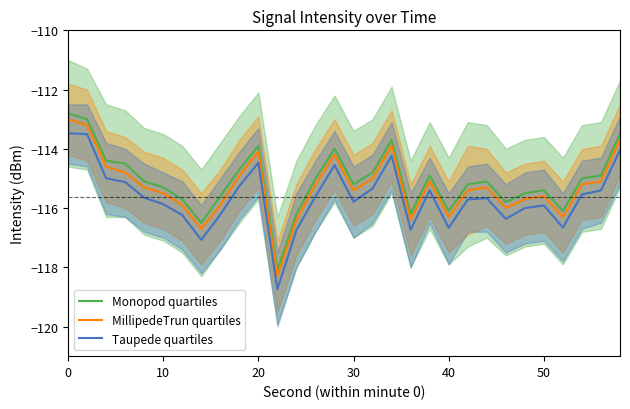

True or false: MillipedeTrun quartiles has more than 2 interior local peaks.

True